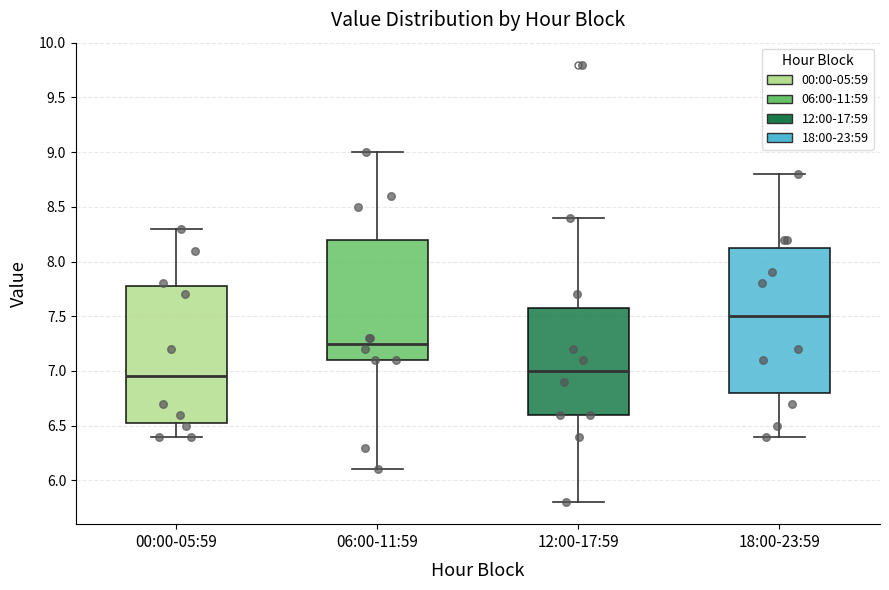

Reading left to right, read every box against the y-axis: the position of its median line, the range the box covers, and the ends of its whiskers. The values are not printed on the chart, so give them approximately, as read against the axis.

00:00-05:59: median 6.95, box 6.55 to 7.80, whiskers 6.40 to 8.30
06:00-11:59: median 7.25, box 7.10 to 8.20, whiskers 6.10 to 9.00
12:00-17:59: median 7.00, box 6.60 to 7.60, whiskers 5.80 to 8.40
18:00-23:59: median 7.50, box 6.80 to 8.15, whiskers 6.40 to 8.80